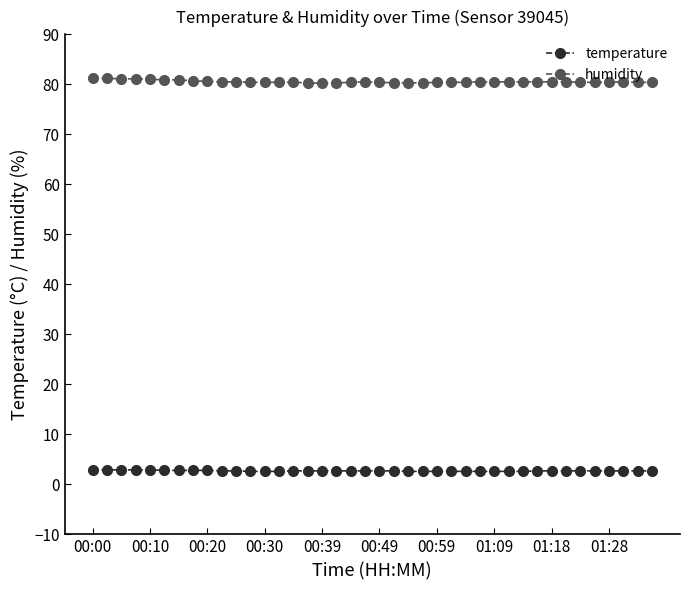

What is the minimum value for temperature?

2.6